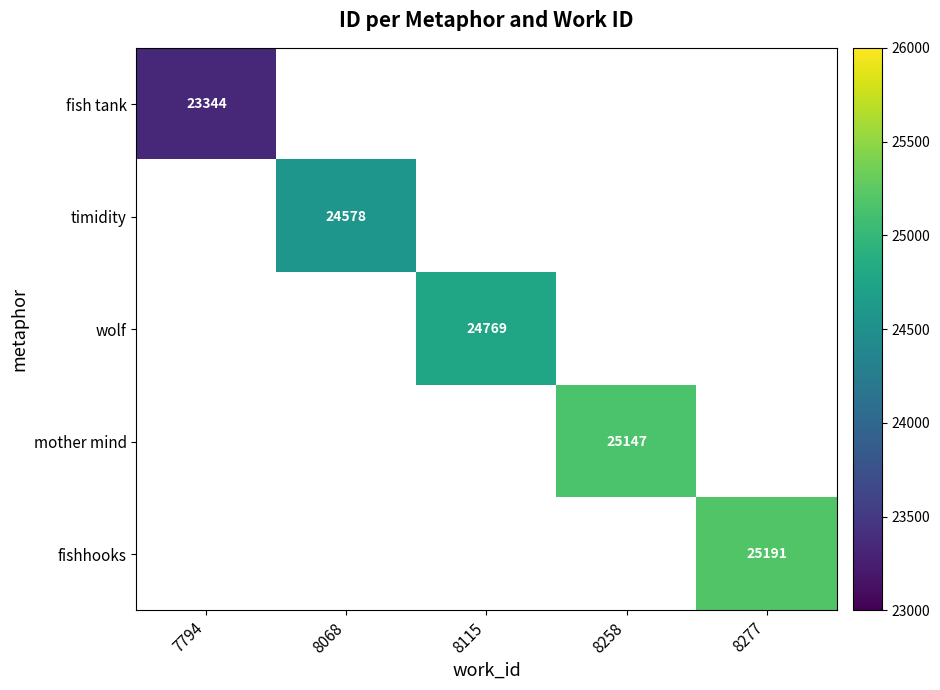

Count the number of data series in this chart.

5